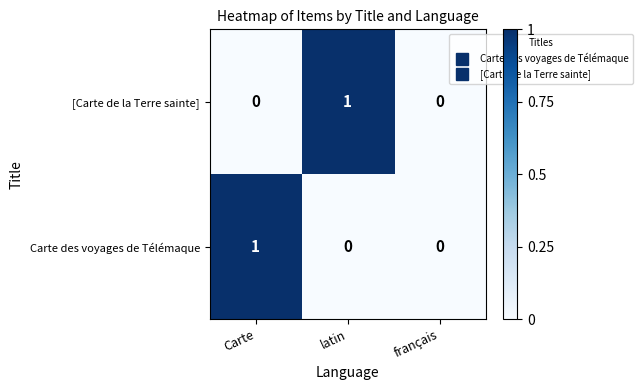

How many [Carte de la Terre sainte] values are between 0 and 1?

3